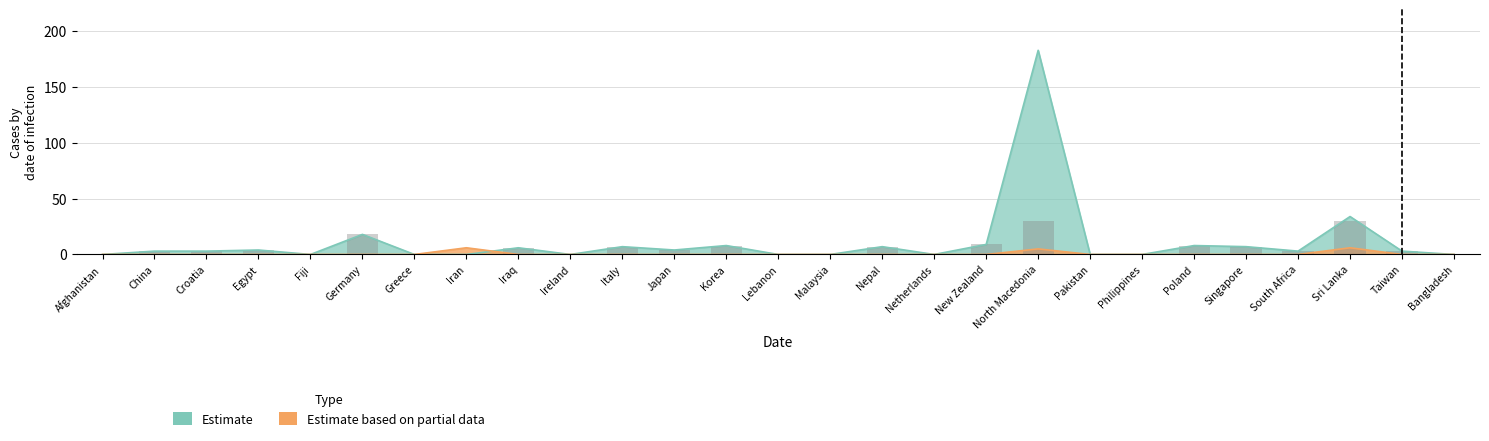

How many groups of bars are there?

27